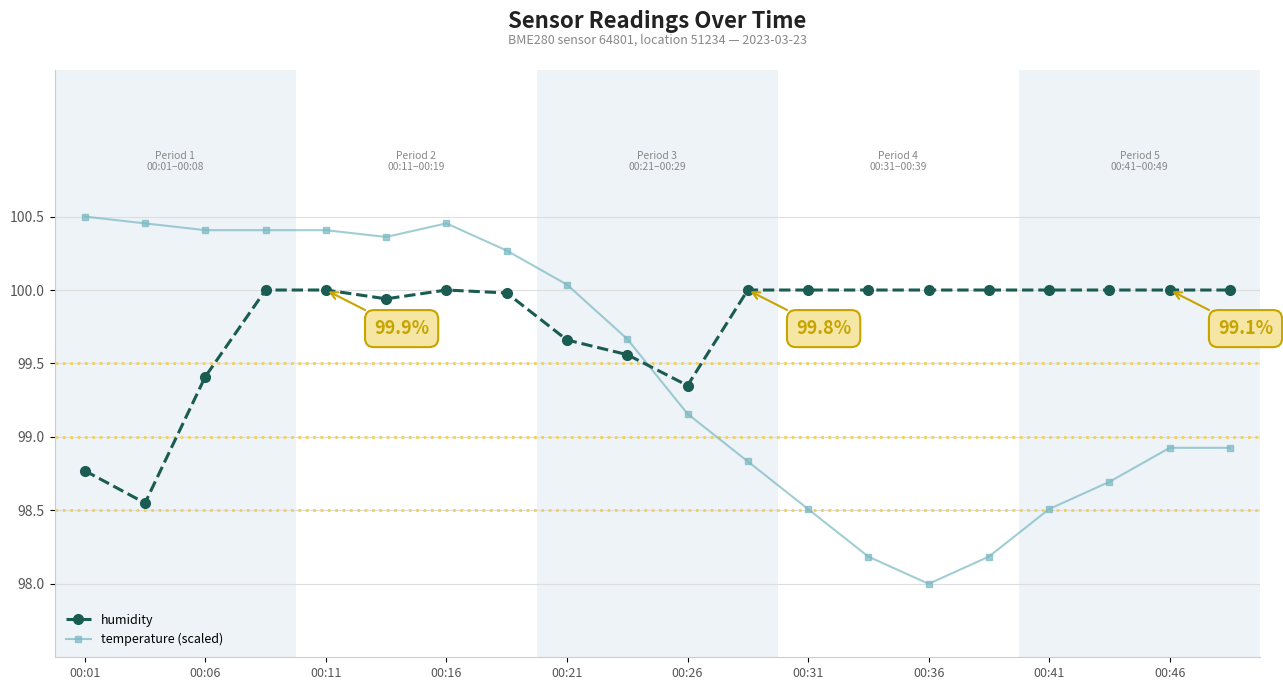

Which series has the largest range (max minus min)?

temperature (scaled)